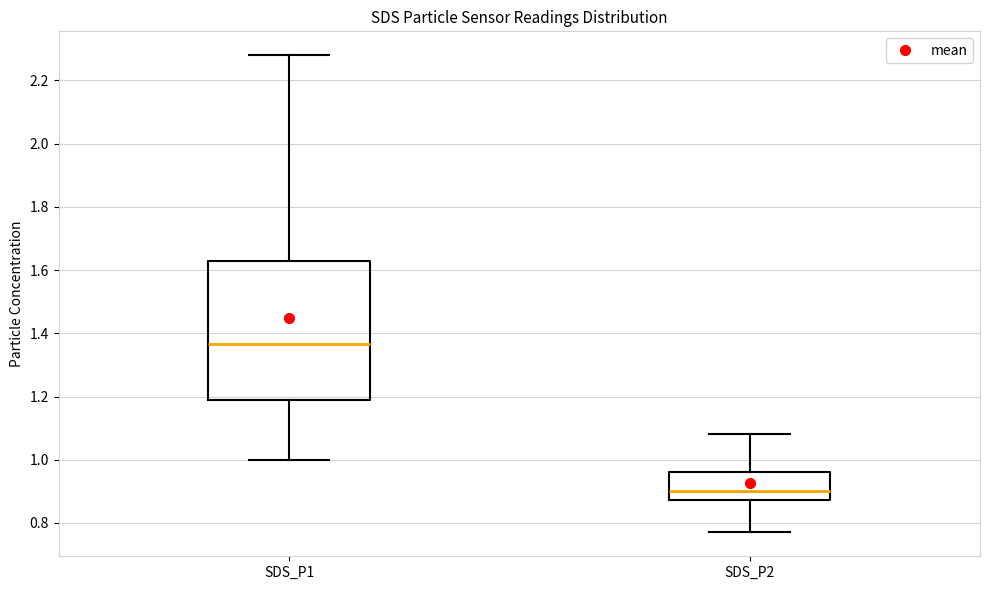

Reading left to right, read every box against the y-axis: the position of its median line, the range the box covers, and the ends of its whiskers. The values are not printed on the chart, so give them approximately, as read against the axis.

SDS_P1: median 1.36, box 1.18 to 1.64, whiskers 1.00 to 2.28
SDS_P2: median 0.90, box 0.88 to 0.96, whiskers 0.78 to 1.08